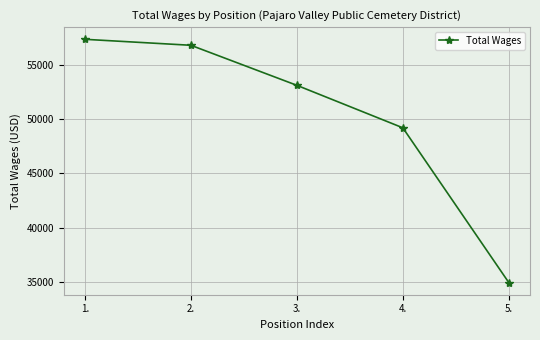

What is the label of the 4th point from the right?

2.